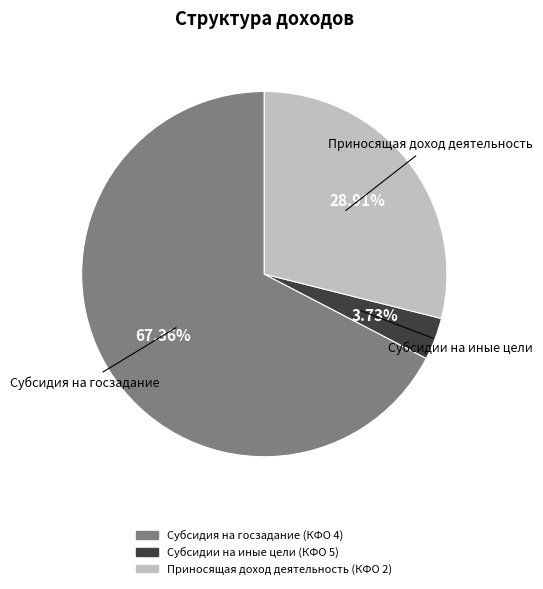

To the nearest percent, what is the combined percentage of Субсидия на госзадание (КФО 4) and Субсидии на иные цели (КФО 5)?

71%